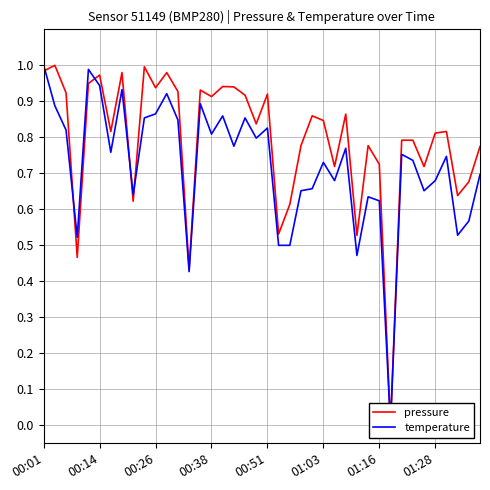

What is the sum of all pressure values?

31.7